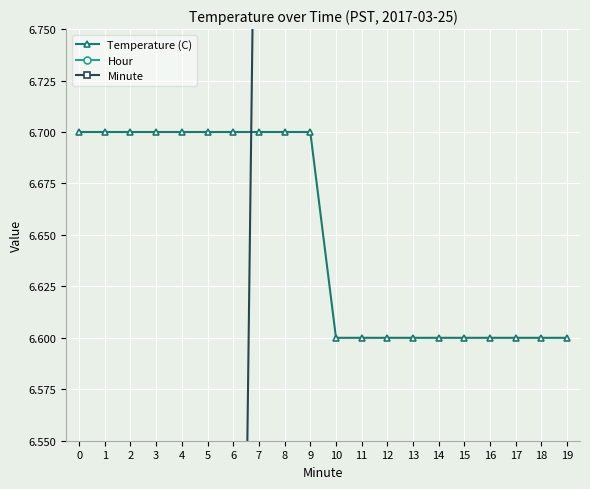

True or false: Temperature (C) and Hour cross at least once.

False